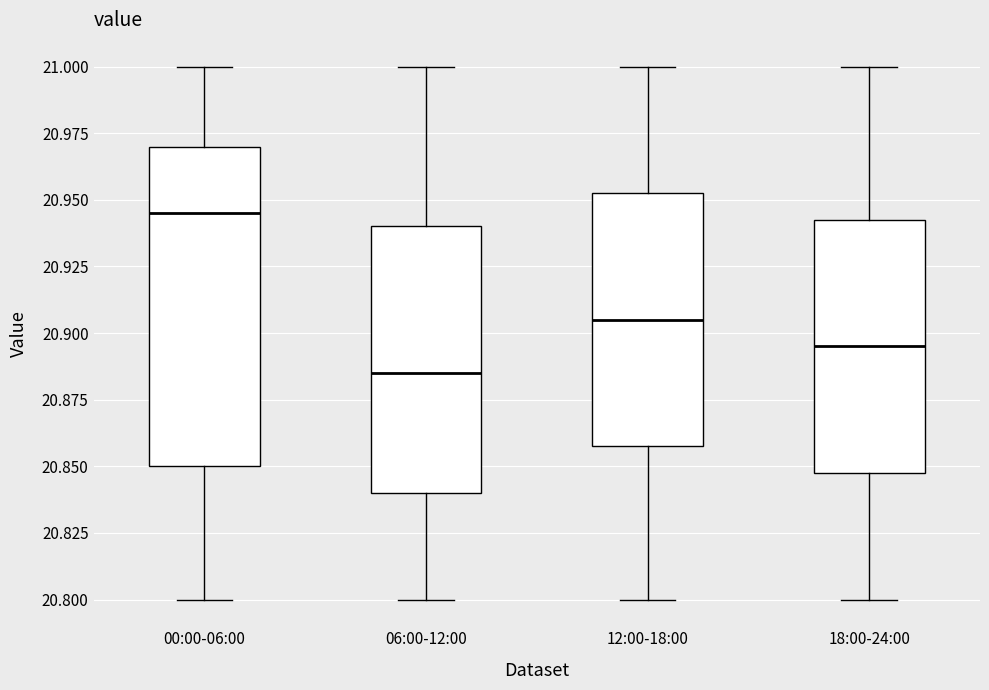

Which box is the tallest, from its lower edge to its upper edge?

00:00-06:00